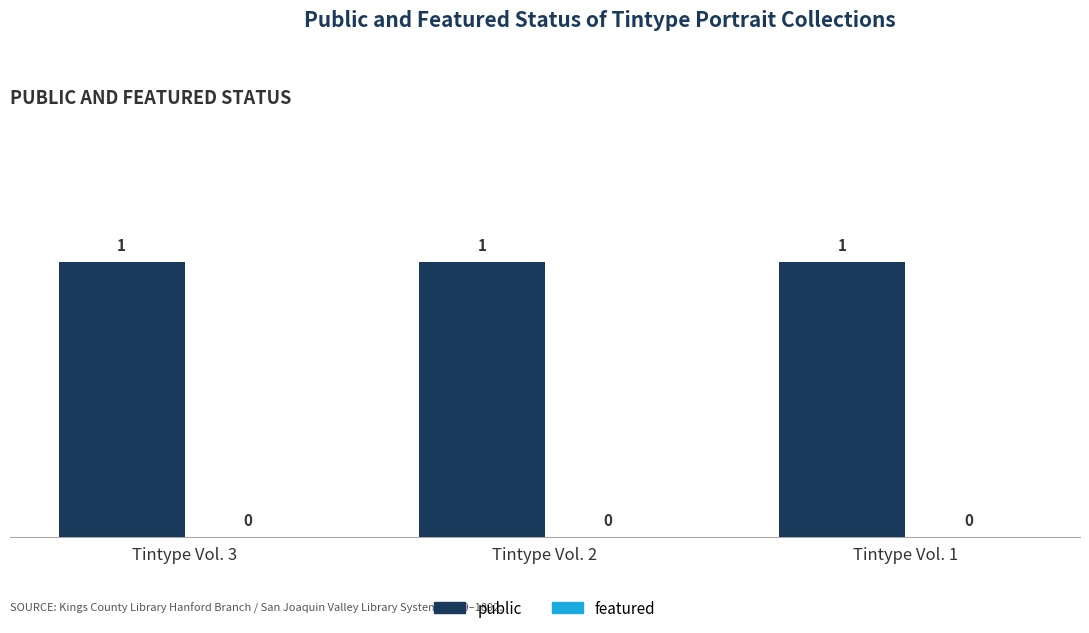

How many bars are there in total?

6